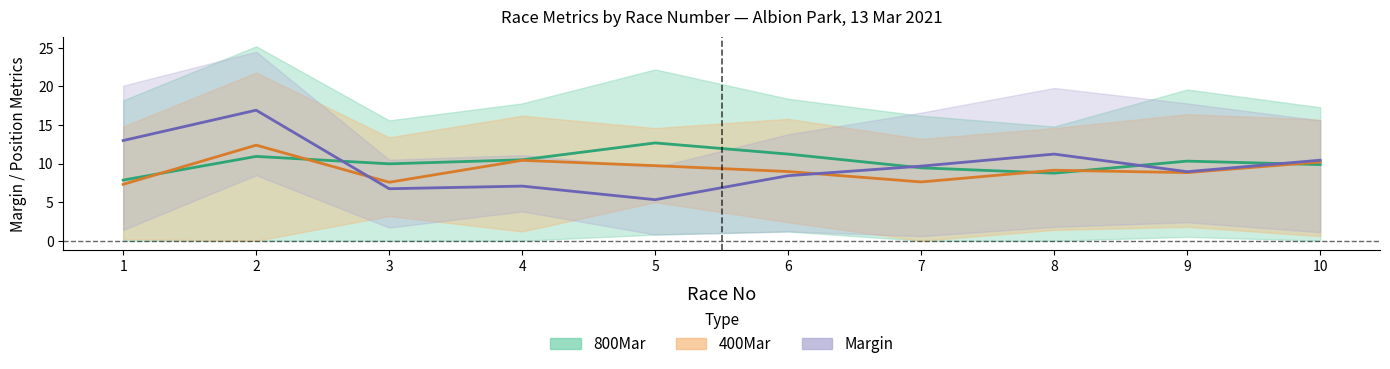

Between 6 and 2, which is larger?

6